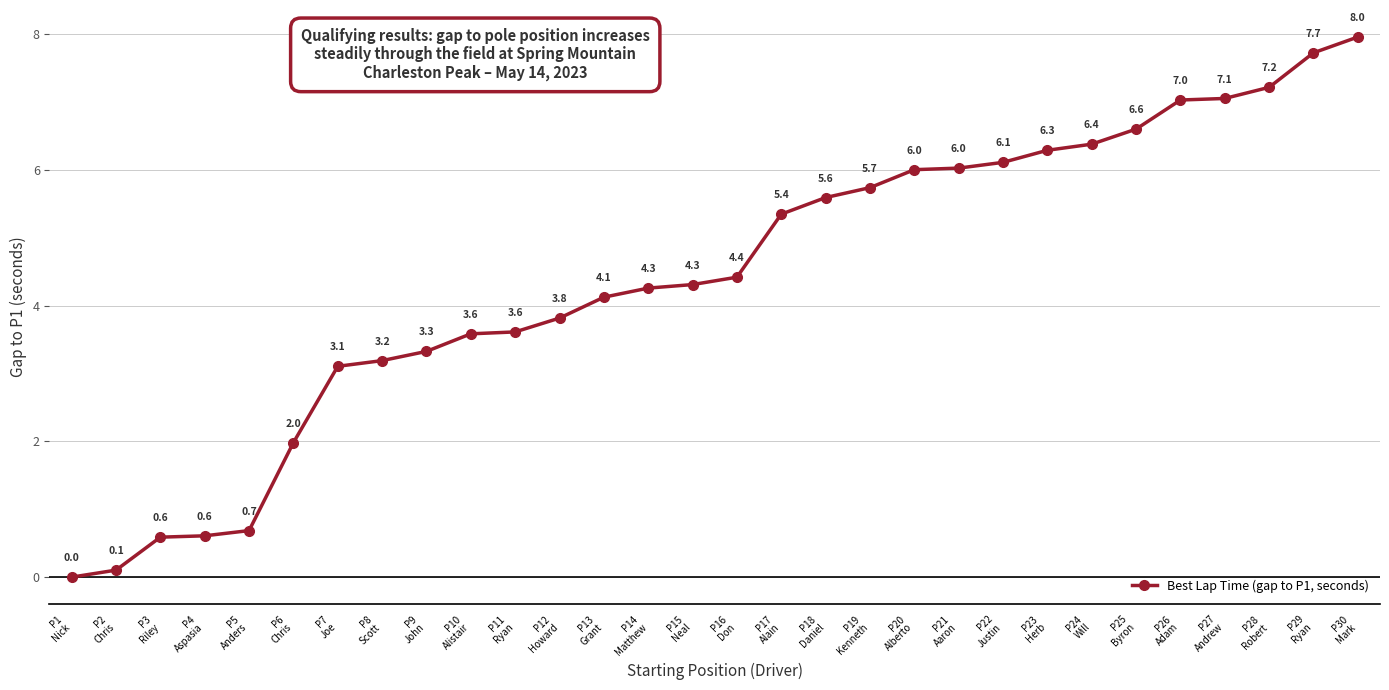

Is it true that the value at P7
Joe is 4.6?

False